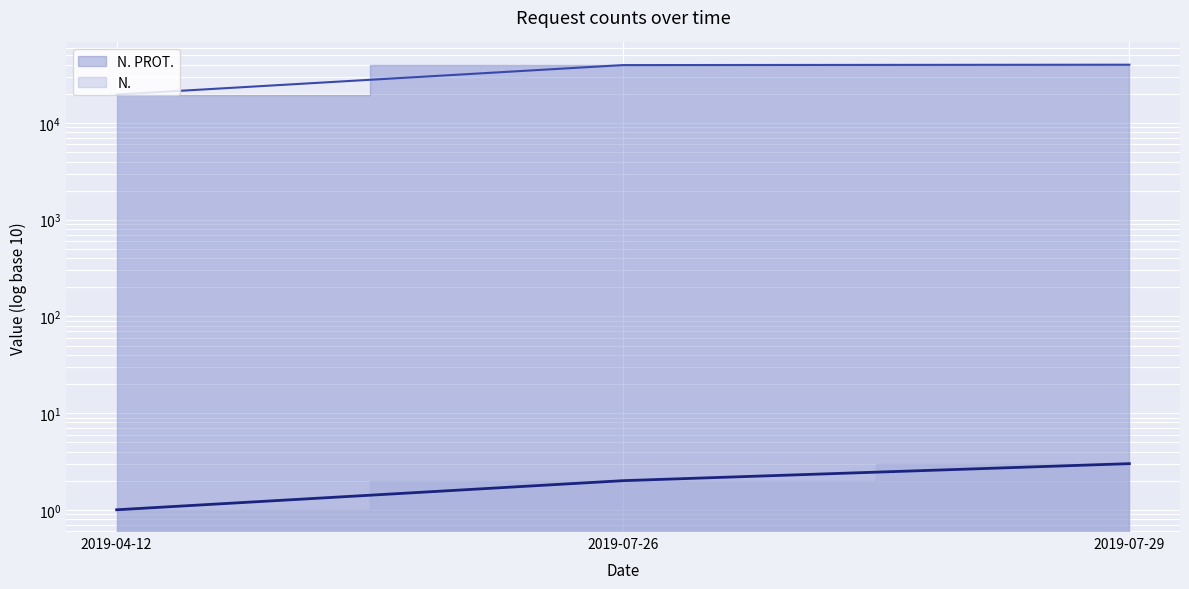

What position from the left is 2019-07-26?

2